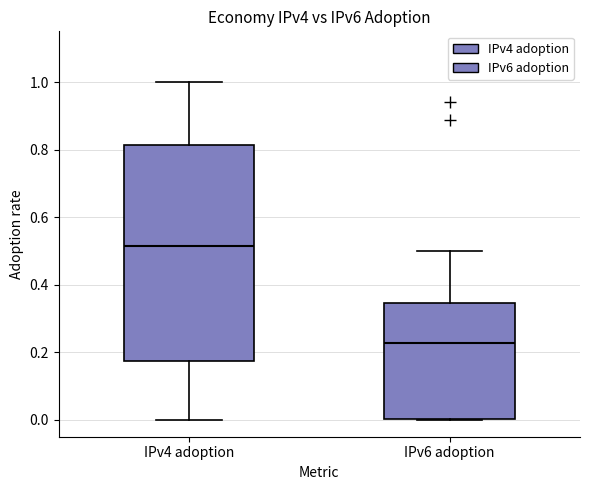

Reading left to right, read every box against the y-axis: the position of its median line, the range the box covers, and the ends of its whiskers. The values are not printed on the chart, so give them approximately, as read against the axis.

IPv4 adoption: median 0.52, box 0.18 to 0.82, whiskers 0.00 to 1.00
IPv6 adoption: median 0.22, box 0.00 to 0.34, whiskers 0.00 to 0.50